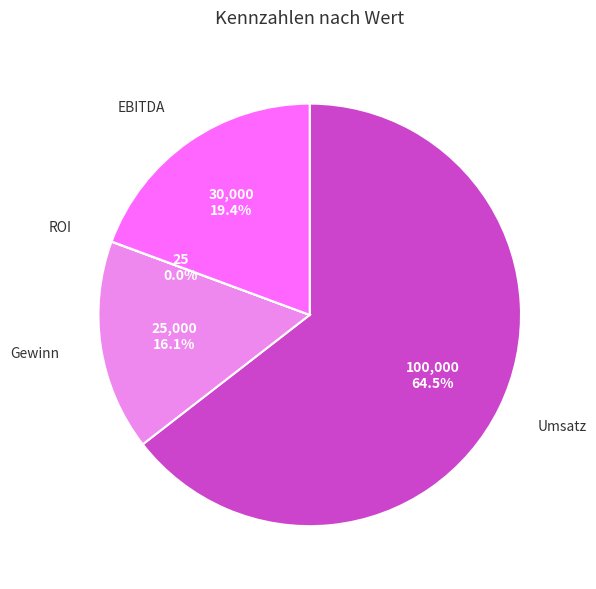

Is there a majority slice in this chart?

Yes